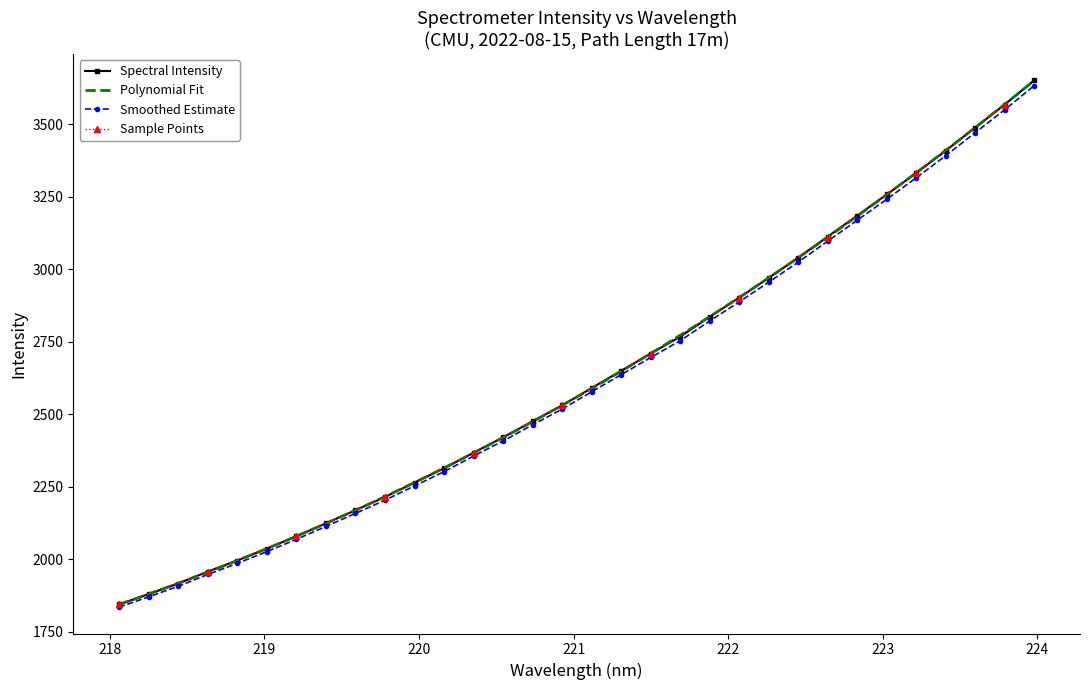

What is the lowest value of the Spectral Intensity series?

1844.7